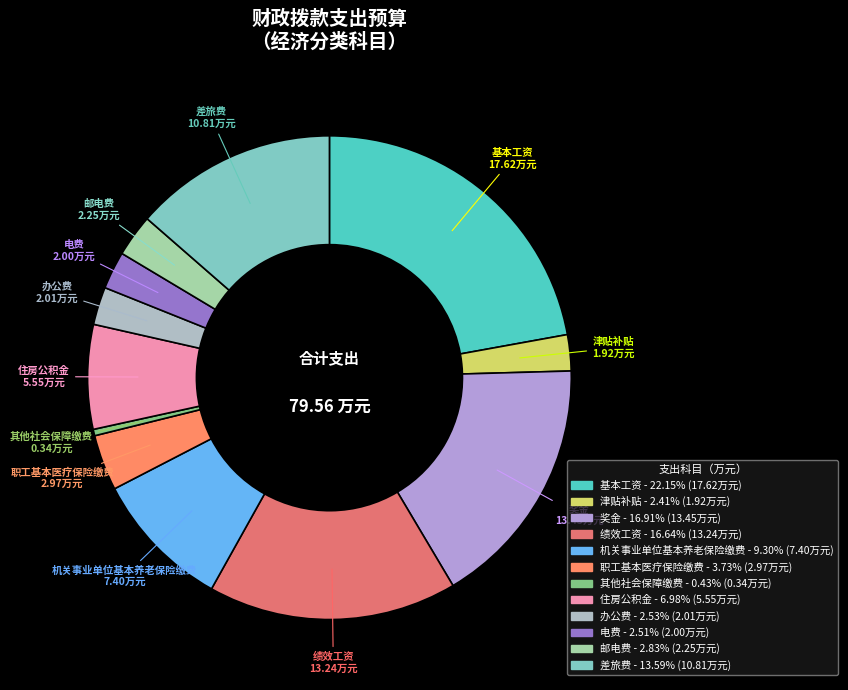

Is 机关事业单位基本养老保险缴费 the majority of the pie?

No